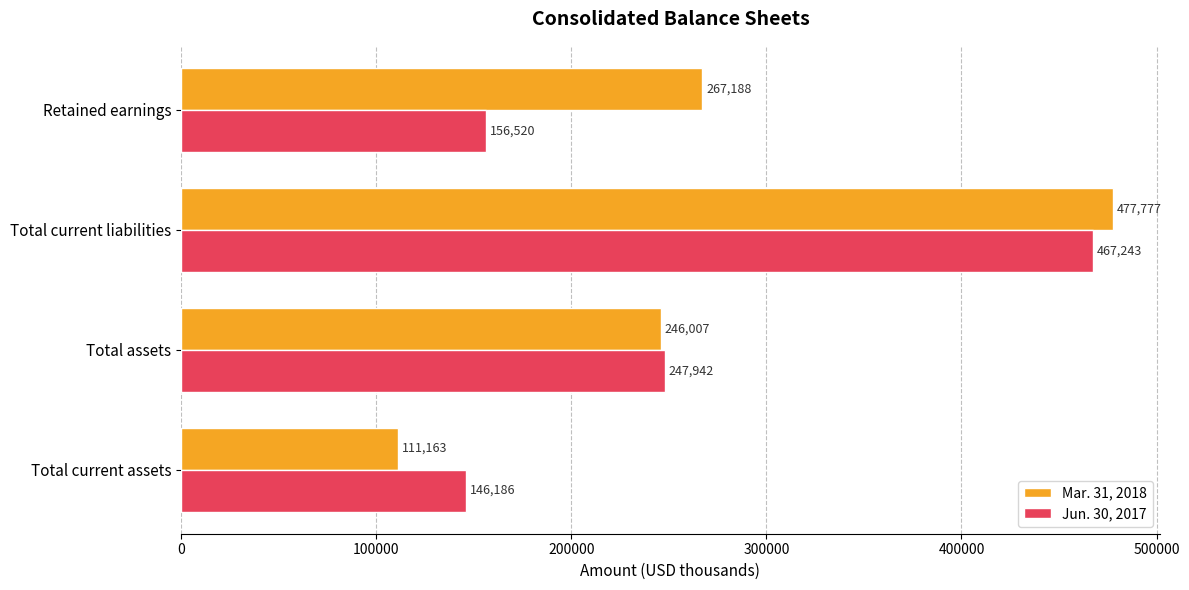

List the series in order of their peak value, highest first.

Mar. 31, 2018, Jun. 30, 2017